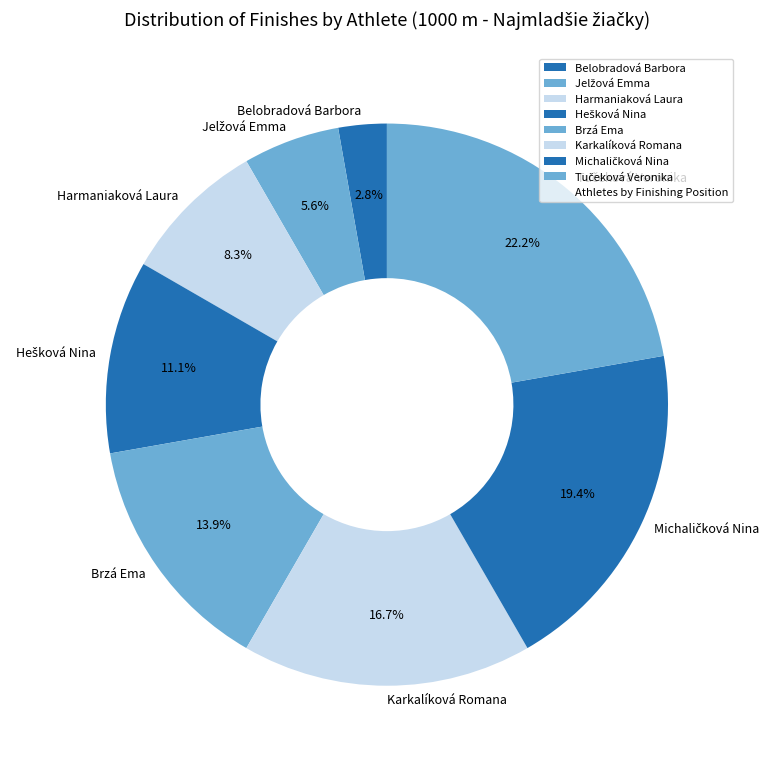

True or false: Harmaniaková Laura accounts for 8% of the total.

True